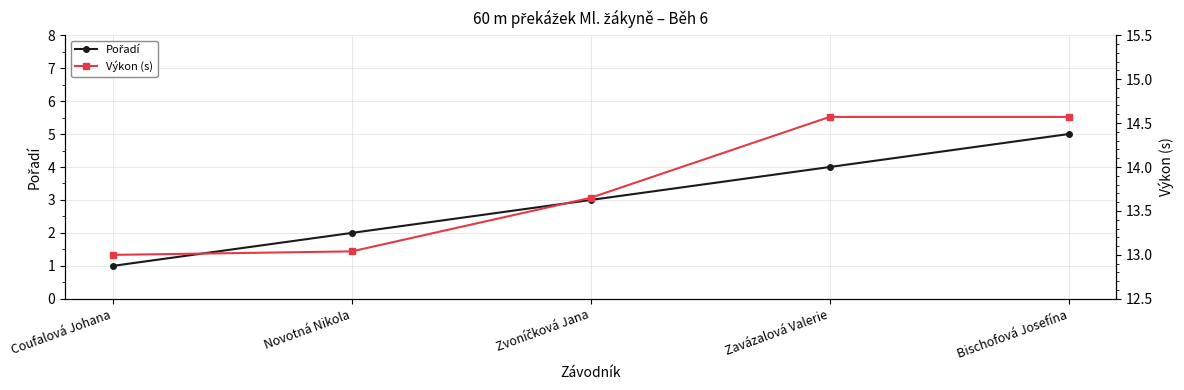

Reading left to right, what are all the values shown in this chart?

Pořadí: 1.0	2.0	3.0	4.0	5.0
Výkon (s): 13.0	13.0	13.7	14.6	14.6